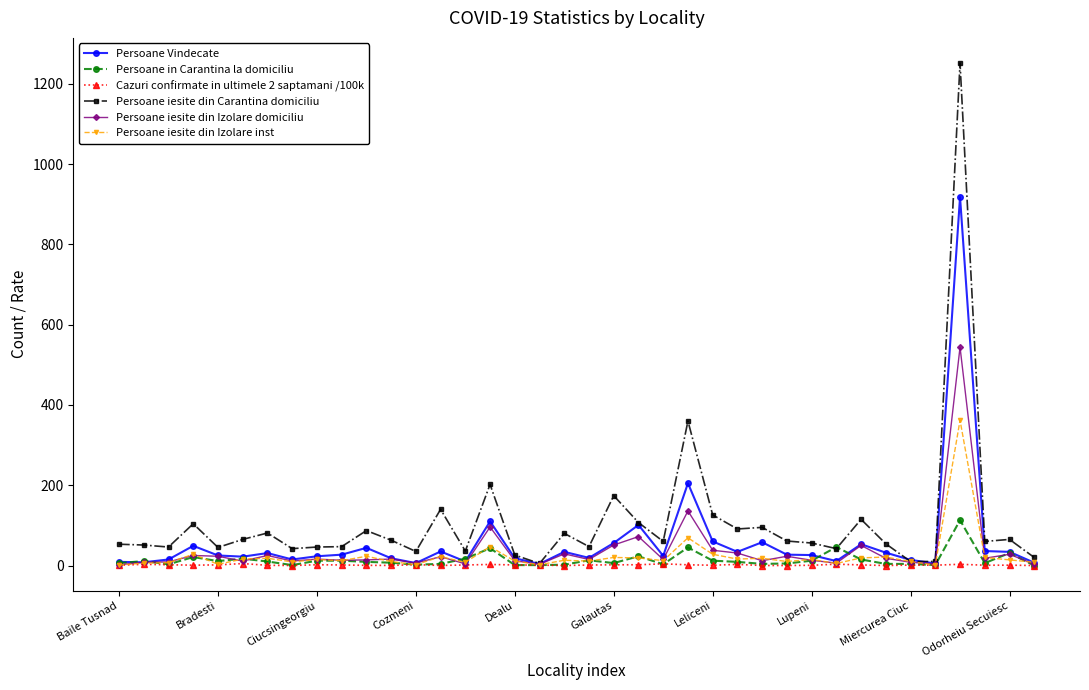

Which series has the largest range (max minus min)?

Persoane iesite din Carantina domiciliu